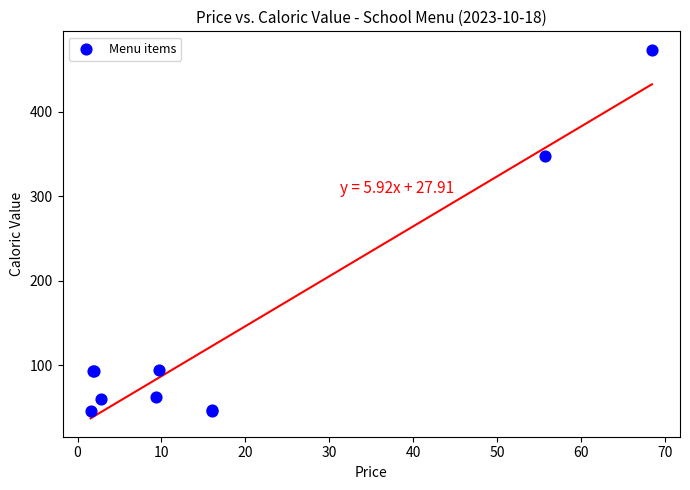

What Y value in the scatter plot is closest to 259?

348.1